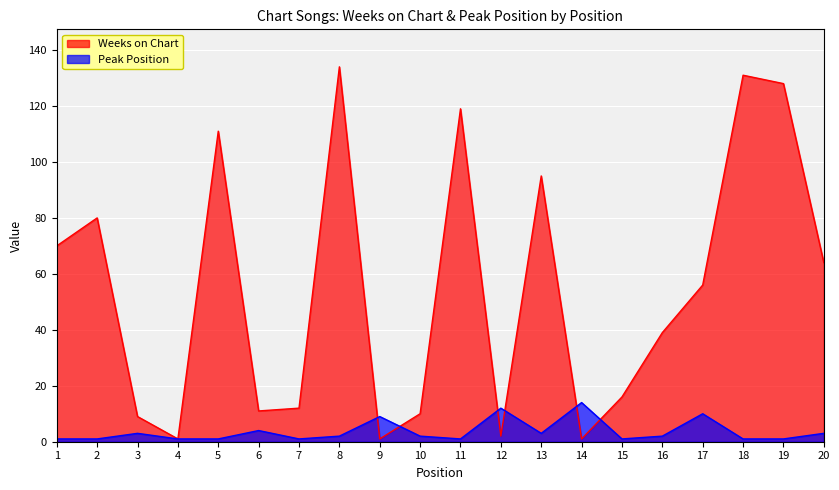

What is the difference between the Weeks on Chart values at 1 and 9?

69